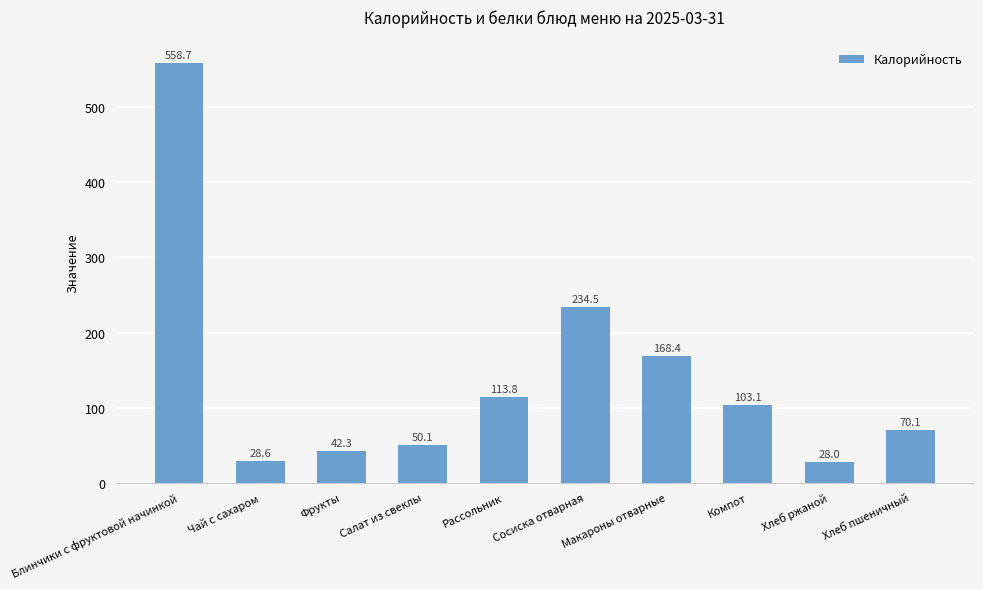

Is it true that the value at Сосиска отварная is 234.5?

True